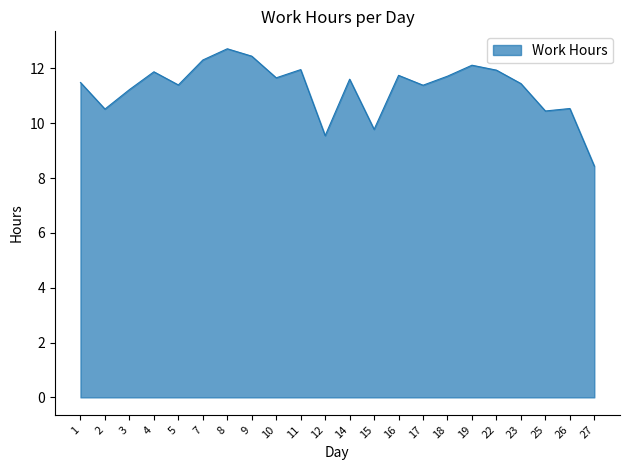

Which category has the lowest value across all series?

27